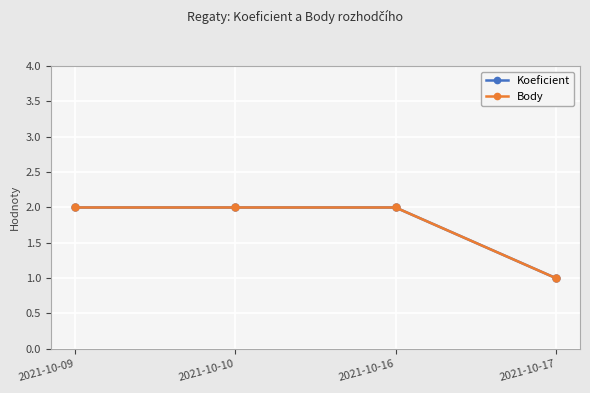

At how many categories does at least one series exceed 1?

3